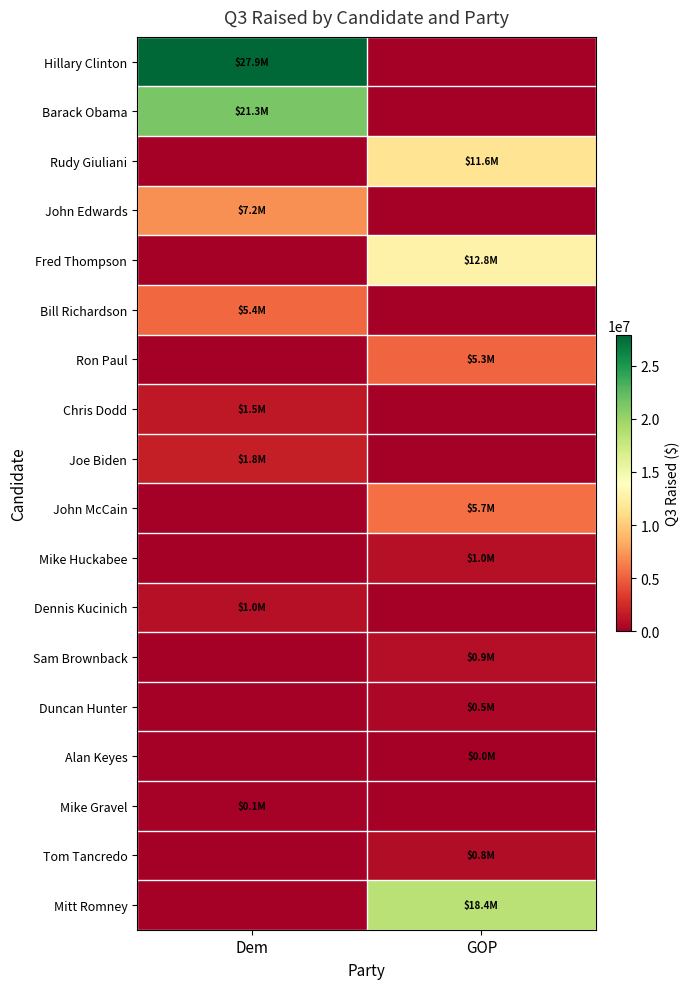

List the series in order of their peak value, lowest first.

Alan Keyes, Mike Gravel, Duncan Hunter, Tom Tancredo, Sam Brownback, Dennis Kucinich, Mike Huckabee, Chris Dodd, Joe Biden, Ron Paul, Bill Richardson, John McCain, John Edwards, Rudy Giuliani, Fred Thompson, Mitt Romney, Barack Obama, Hillary Clinton